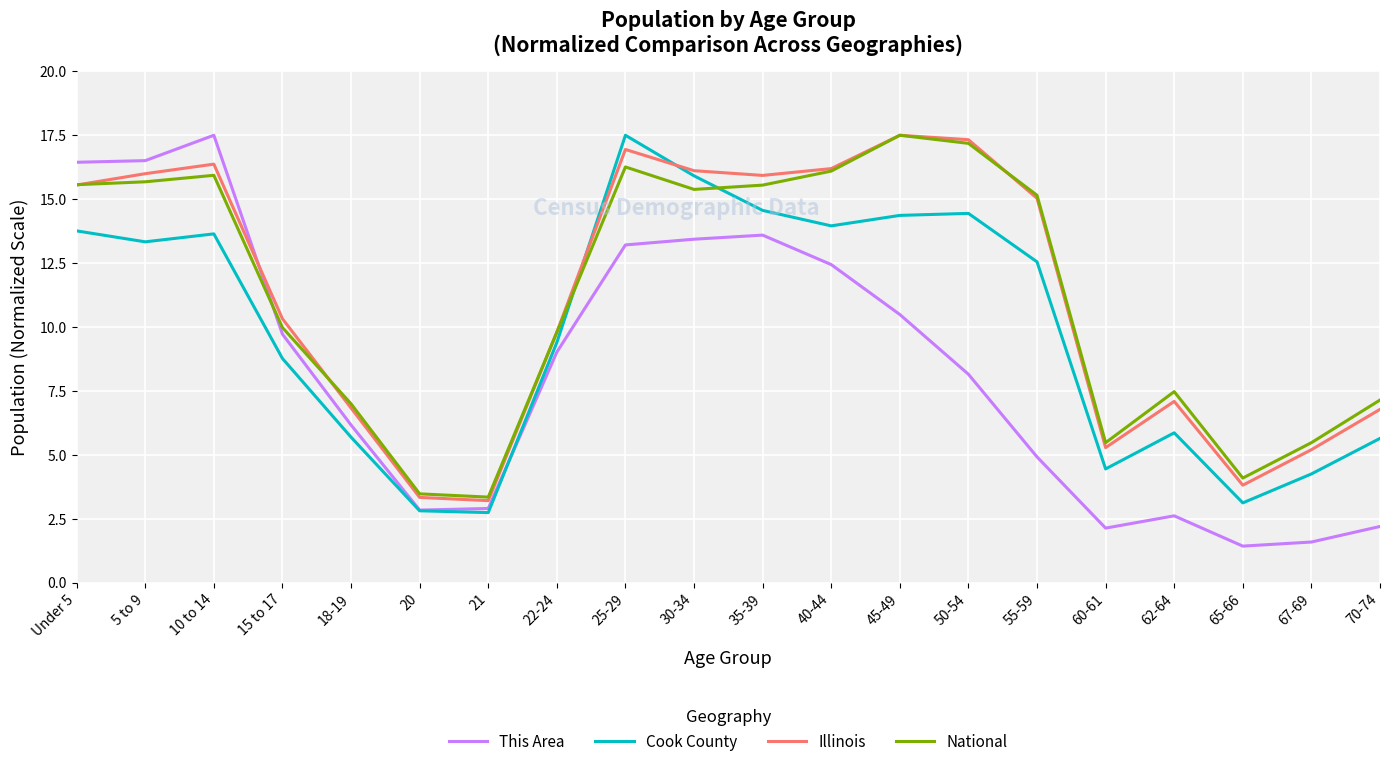

Is this an area chart (filled region under the line)?

No